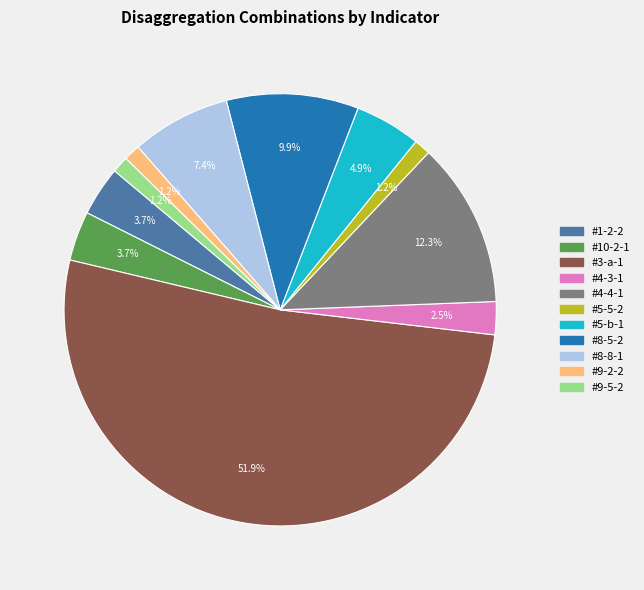

What is the majority slice?

#3-a-1